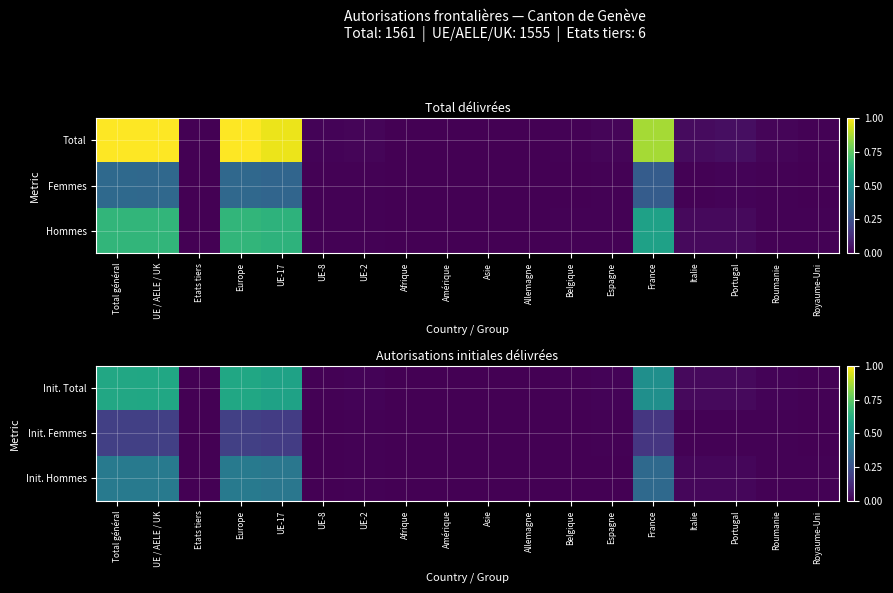

Is it true that Init. Total equals 0.6 at Total général?

True